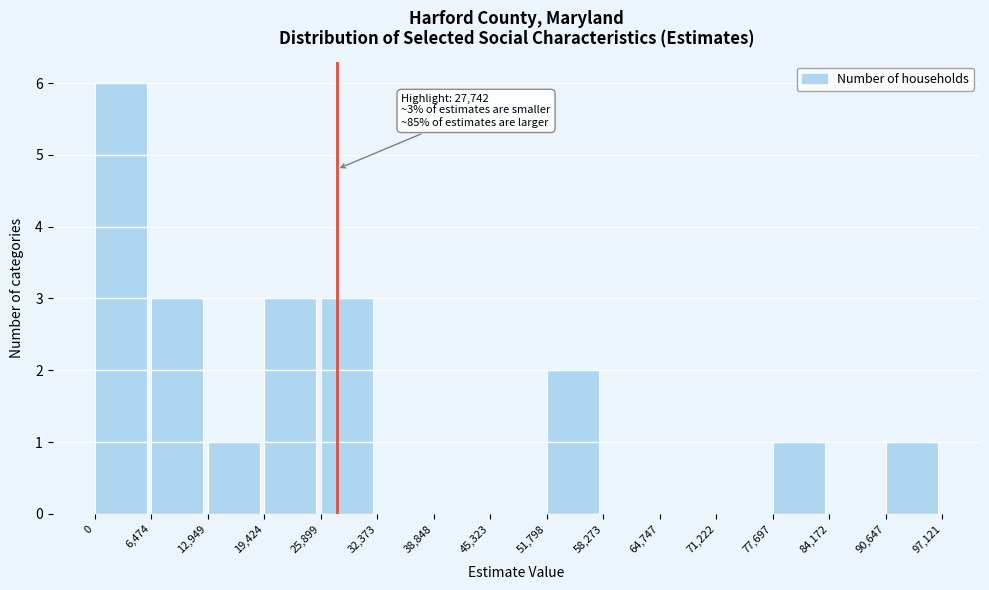

Over which range of the x-axis is the bar tallest?

0 to 6,474